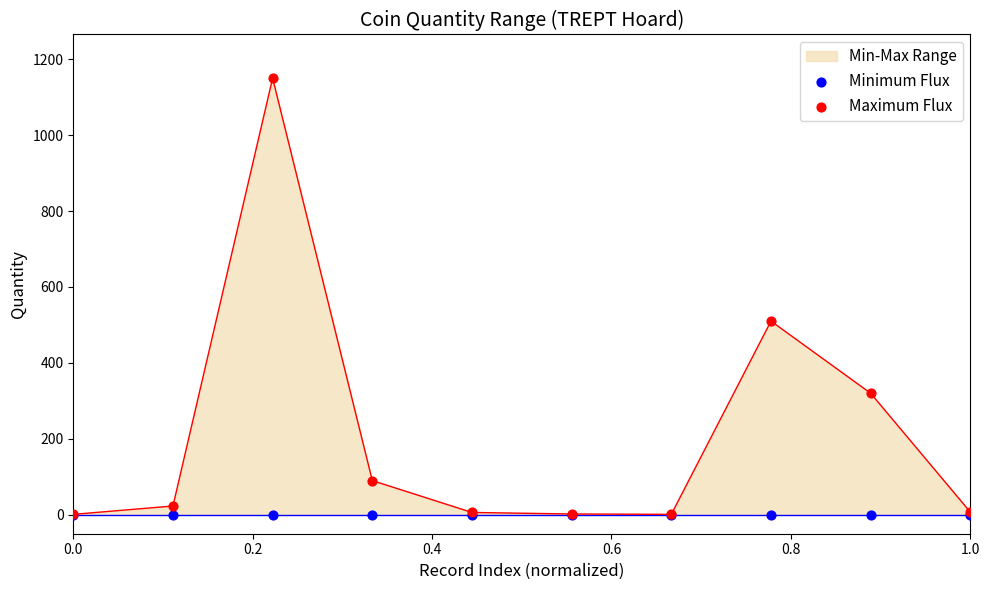

At how many categories does at least one series exceed 490?

2